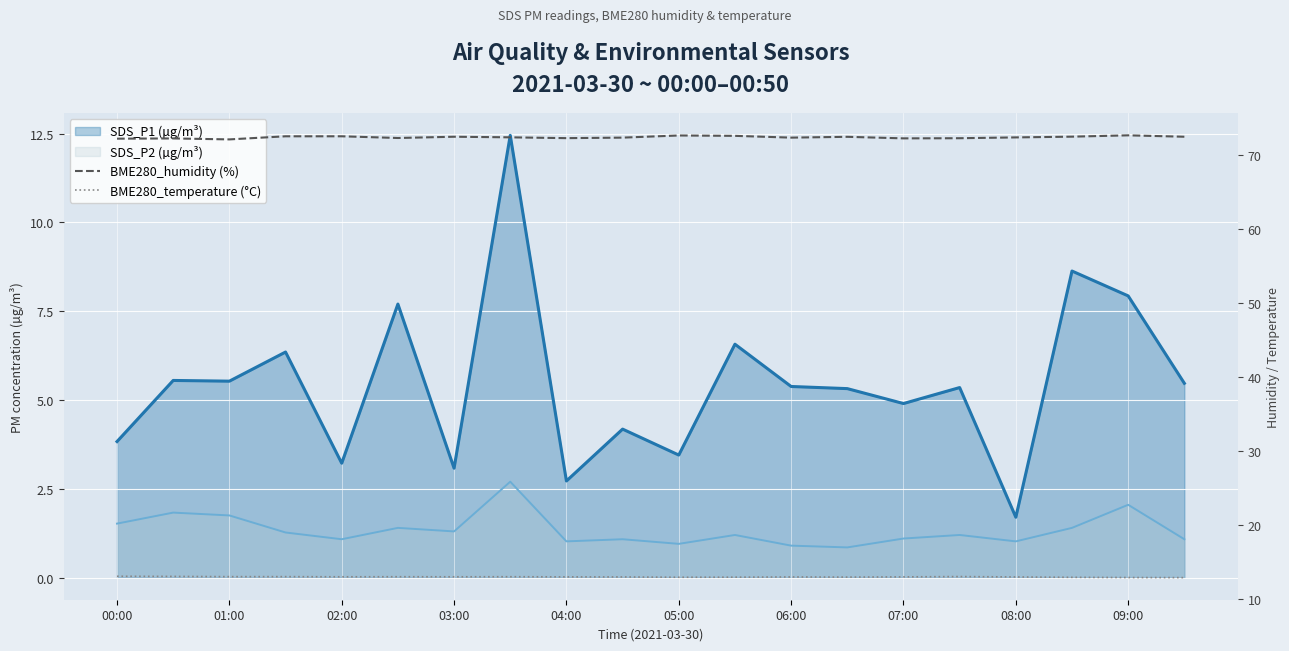

Count the number of categories in the chart.

20